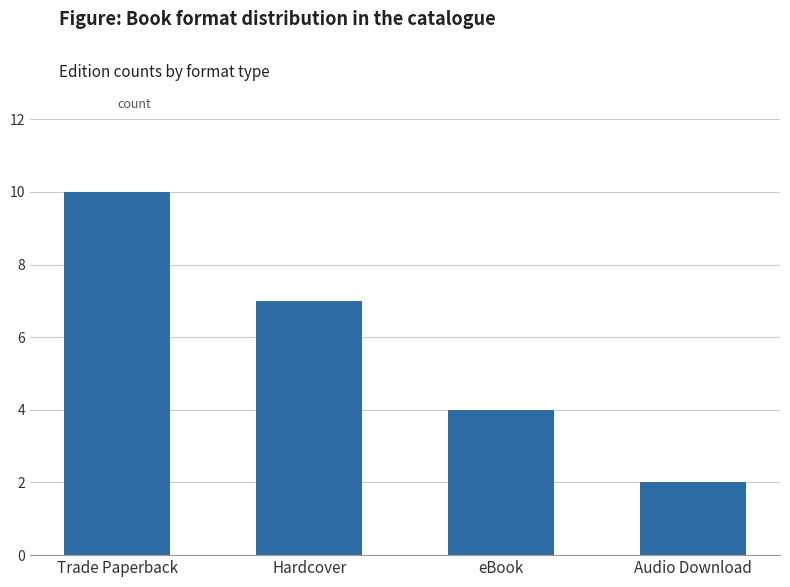

How many values are between 4 and 10?

3